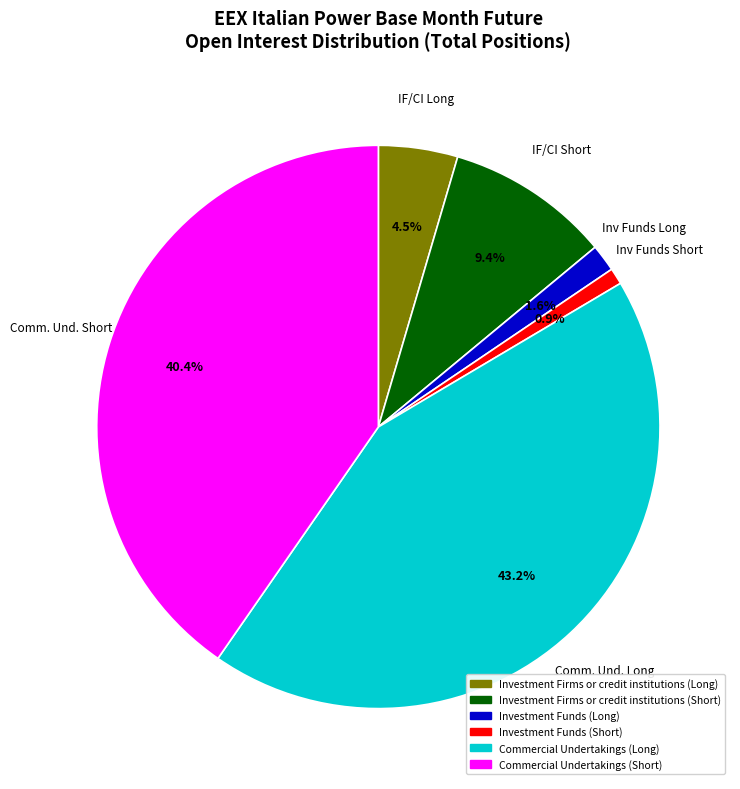

Approximately how many times larger is the value at Commercial Undertakings (Short) compared to Investment Firms or credit institutions (Short)?

4.3